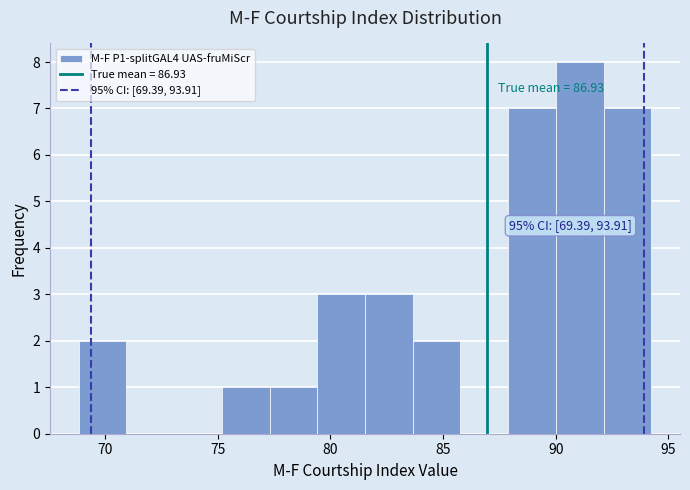

Which range on the x-axis has the tallest bar?

90.0 to 92.0